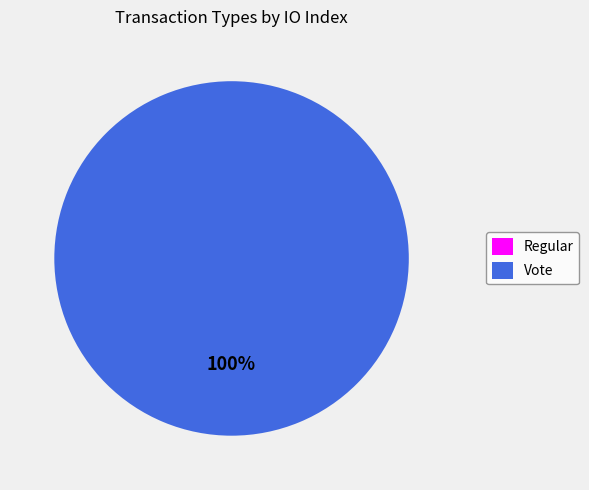

What is the majority slice?

Vote